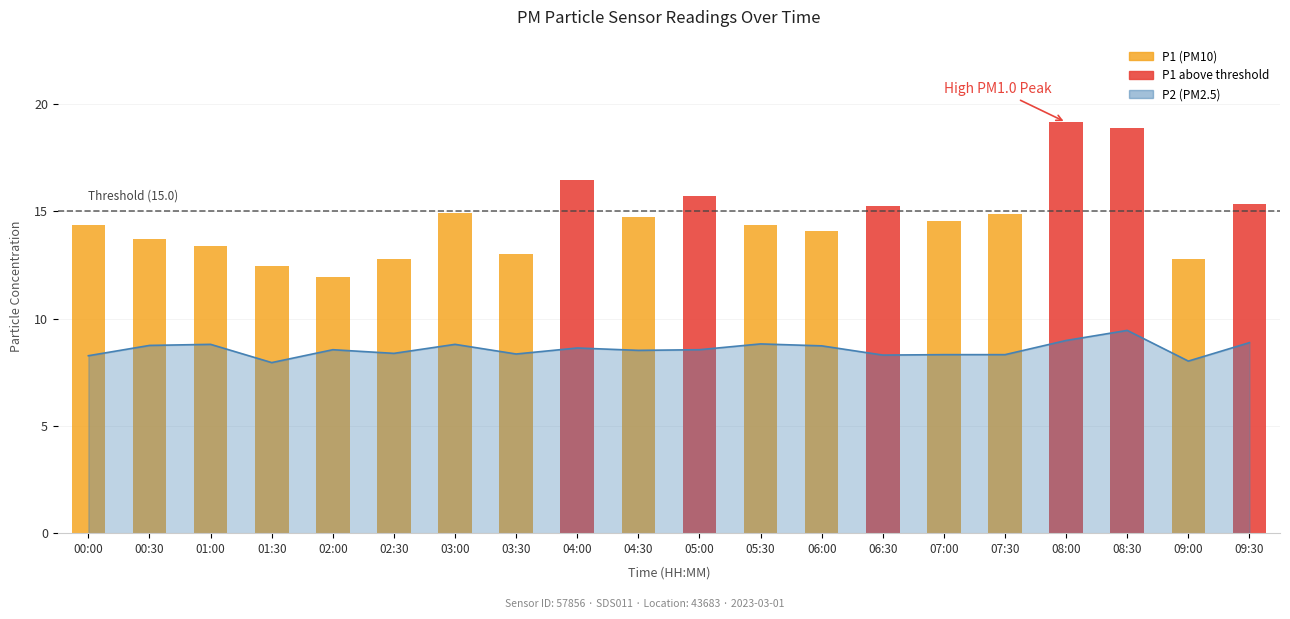

Which label corresponds to the smallest value in the chart?

01:30